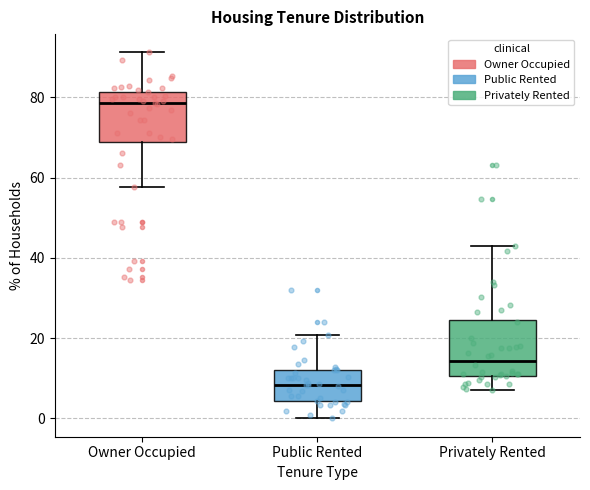

Where is the lower edge of the box for Public Rented on the y-axis? The values are not printed on the chart, so give them approximately, as read against the axis.

4